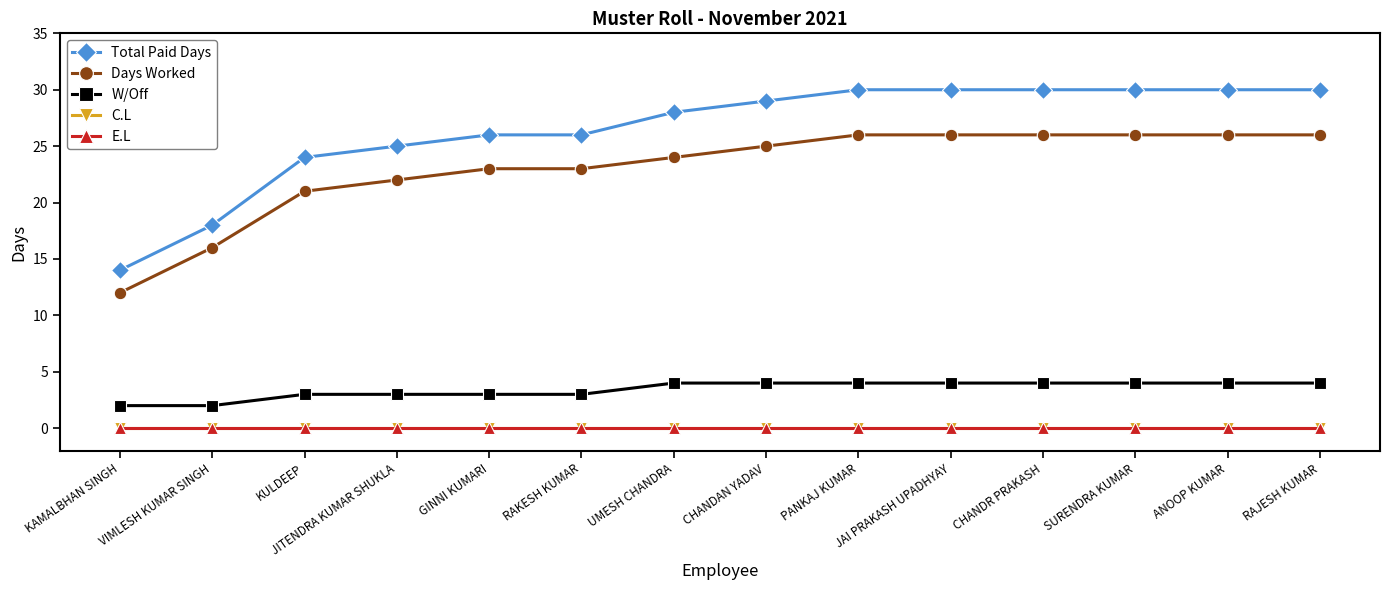

Which category has the lowest value across all series?

KAMALBHAN SINGH